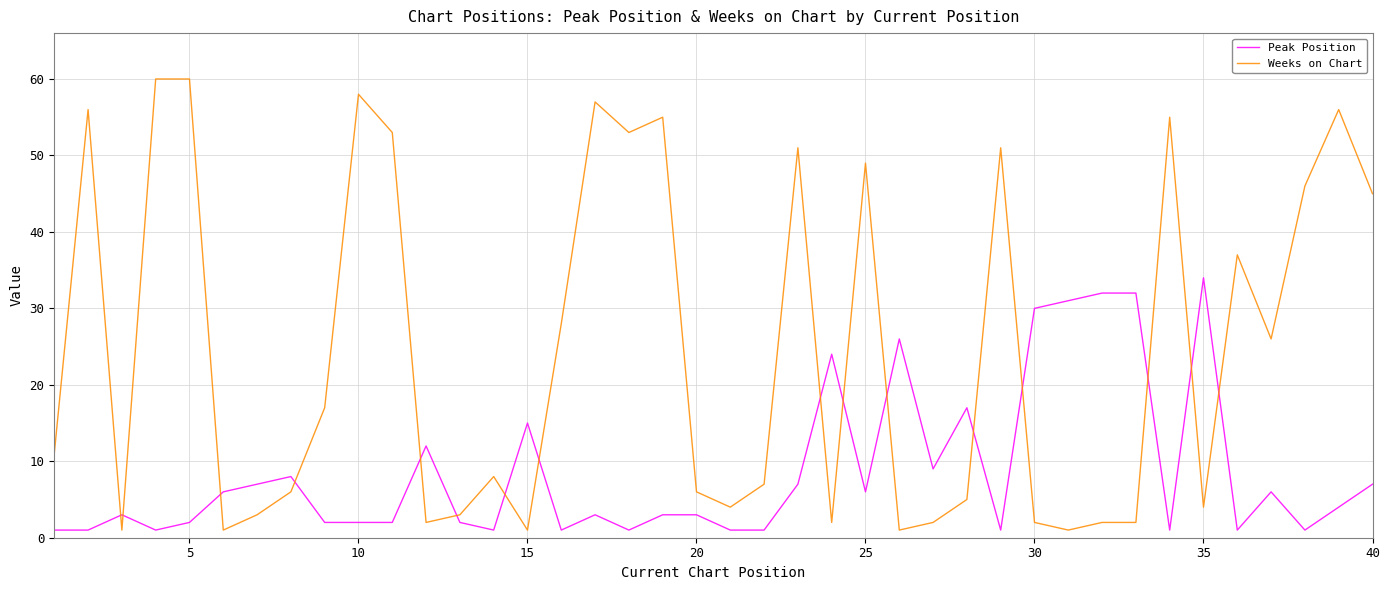

Which series has the largest range (max minus min)?

Weeks on Chart